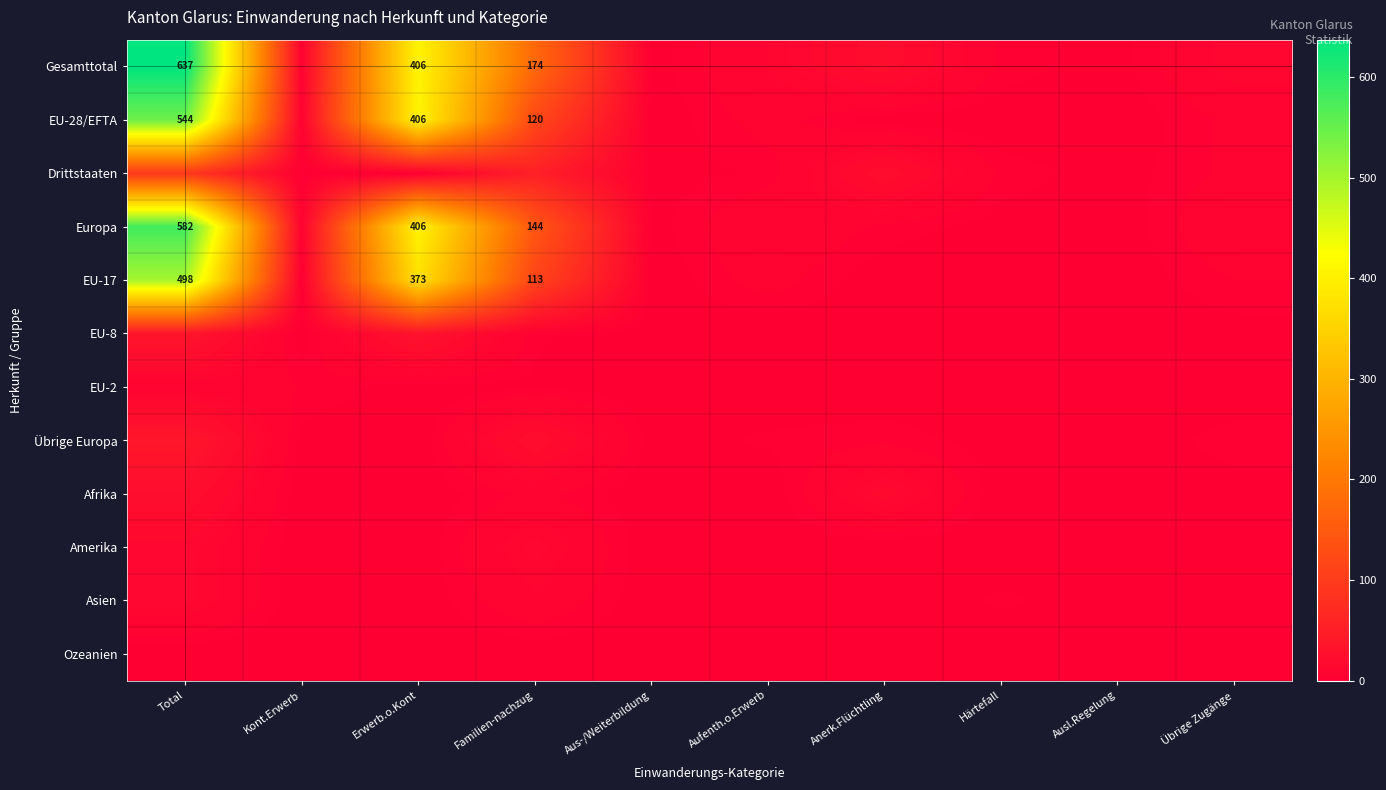

True or false: Ozeanien has a value of 0 at Aufenth.o.Erwerb.

True